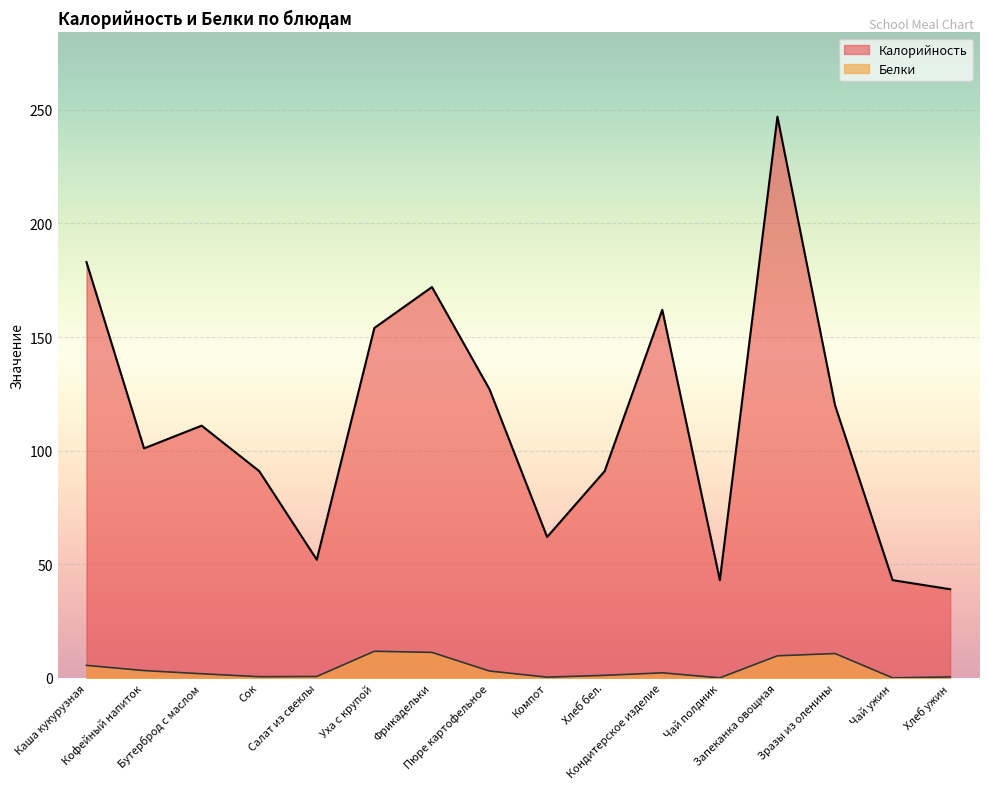

True or false: Белки has more than 1 points higher than both neighbors.

True